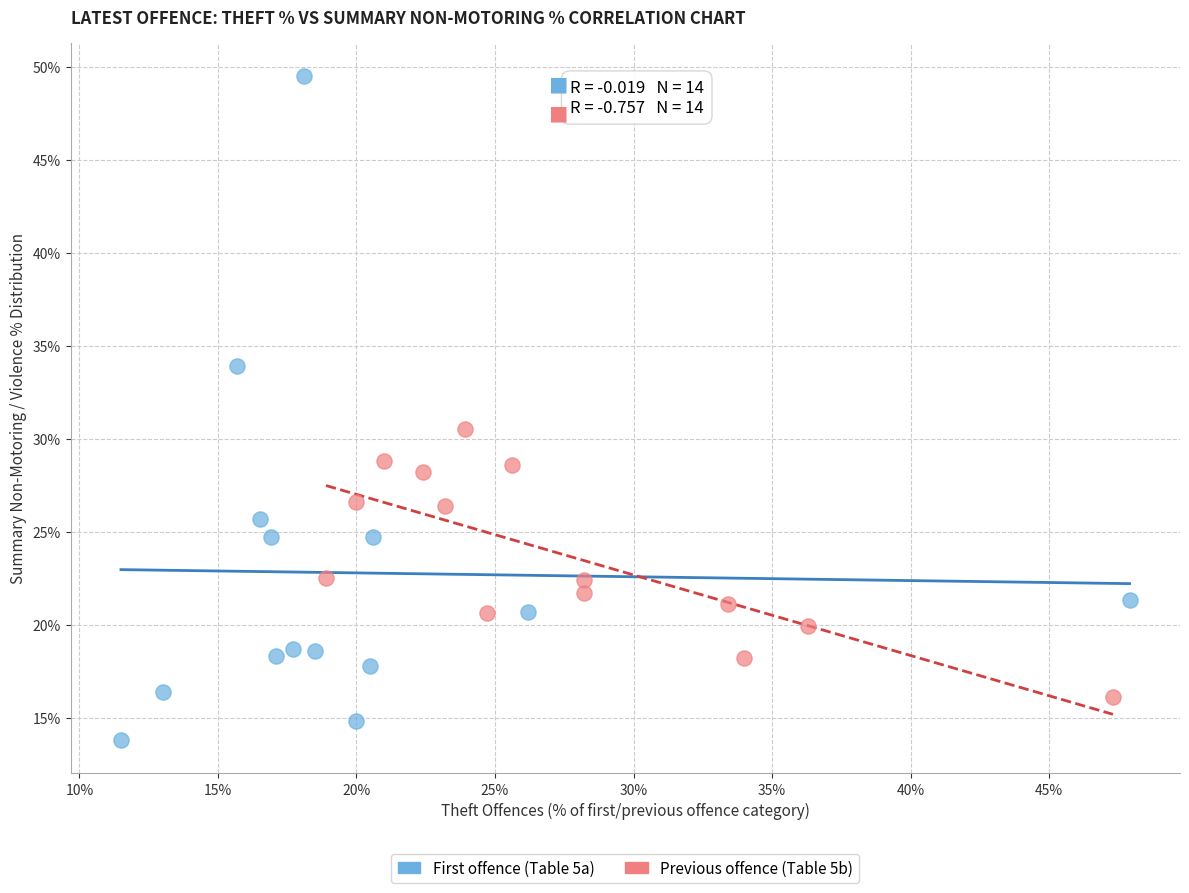

Which series reaches the maximum Y coordinate?

First offence (Table 5a)